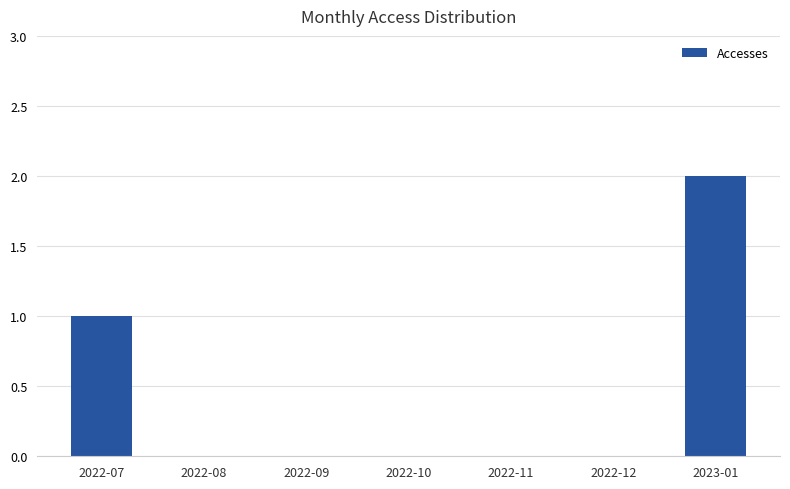

The value at 2022-12 is 1. True or false?

False